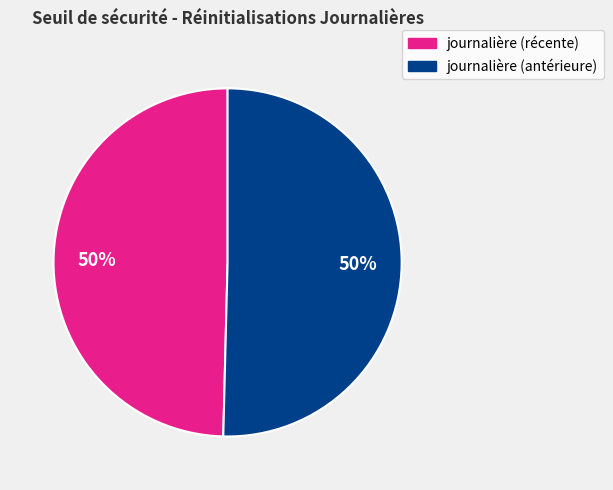

To the nearest percent, what is the average slice percentage?

50%